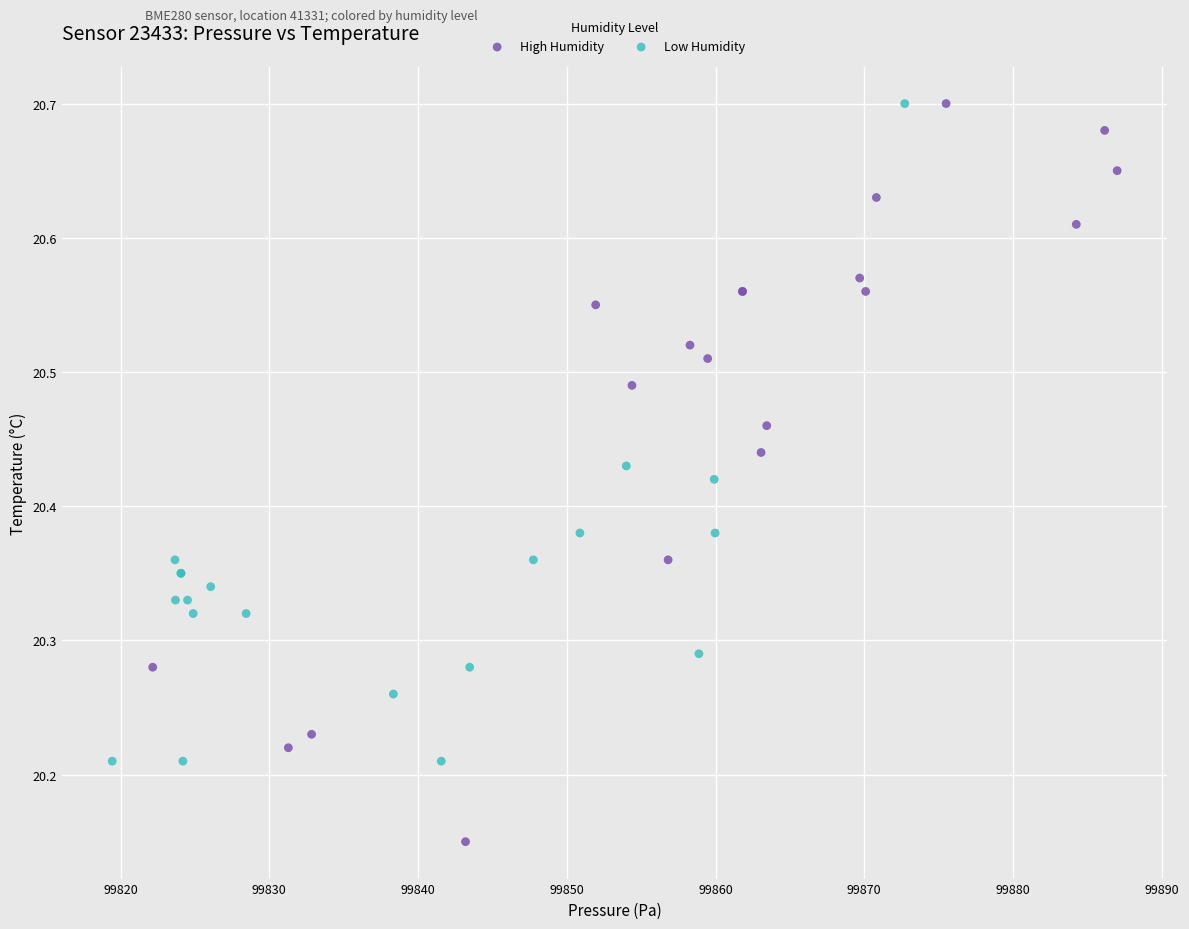

Which series has the widest spread of Y values?

High Humidity